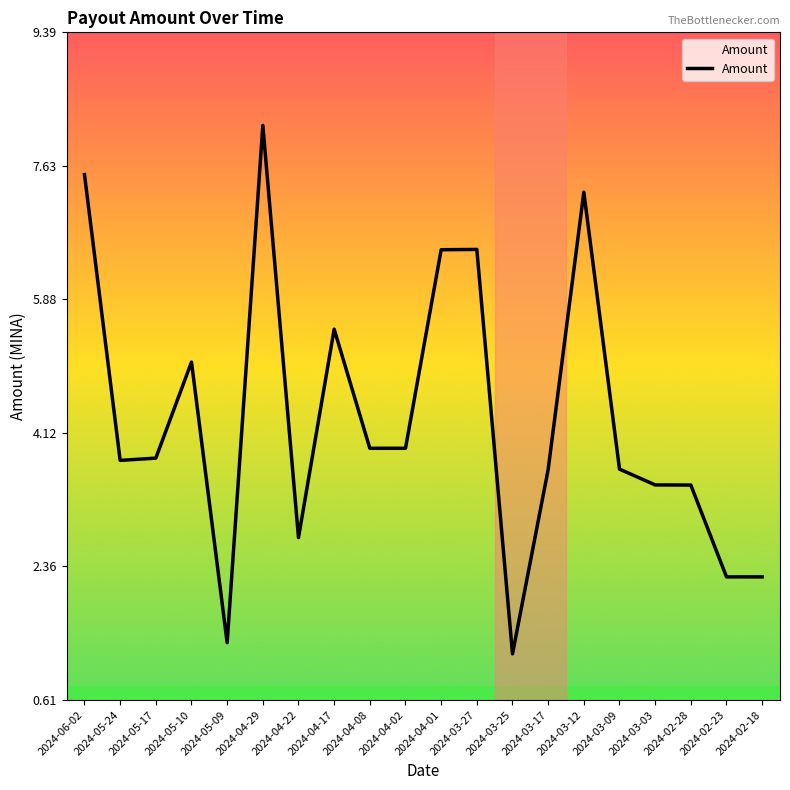

Reading right to left, transcribe all the data shown in this chart.

2.2	2.2	3.4	3.4	3.6	7.3	3.6	1.2	6.5	6.5	3.9	3.9	5.5	2.7	8.2	1.4	5.1	3.8	3.8	7.5